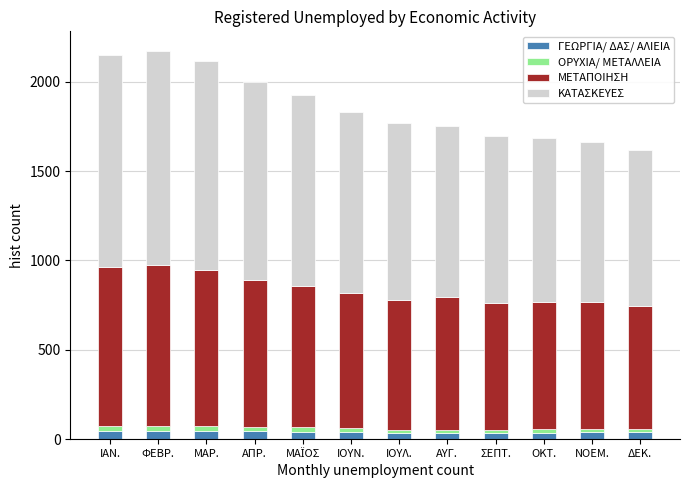

What is the highest value of the ΓΕΩΡΓΙΑ/ ΔΑΣ/ ΑΛΙΕΙΑ series?

48